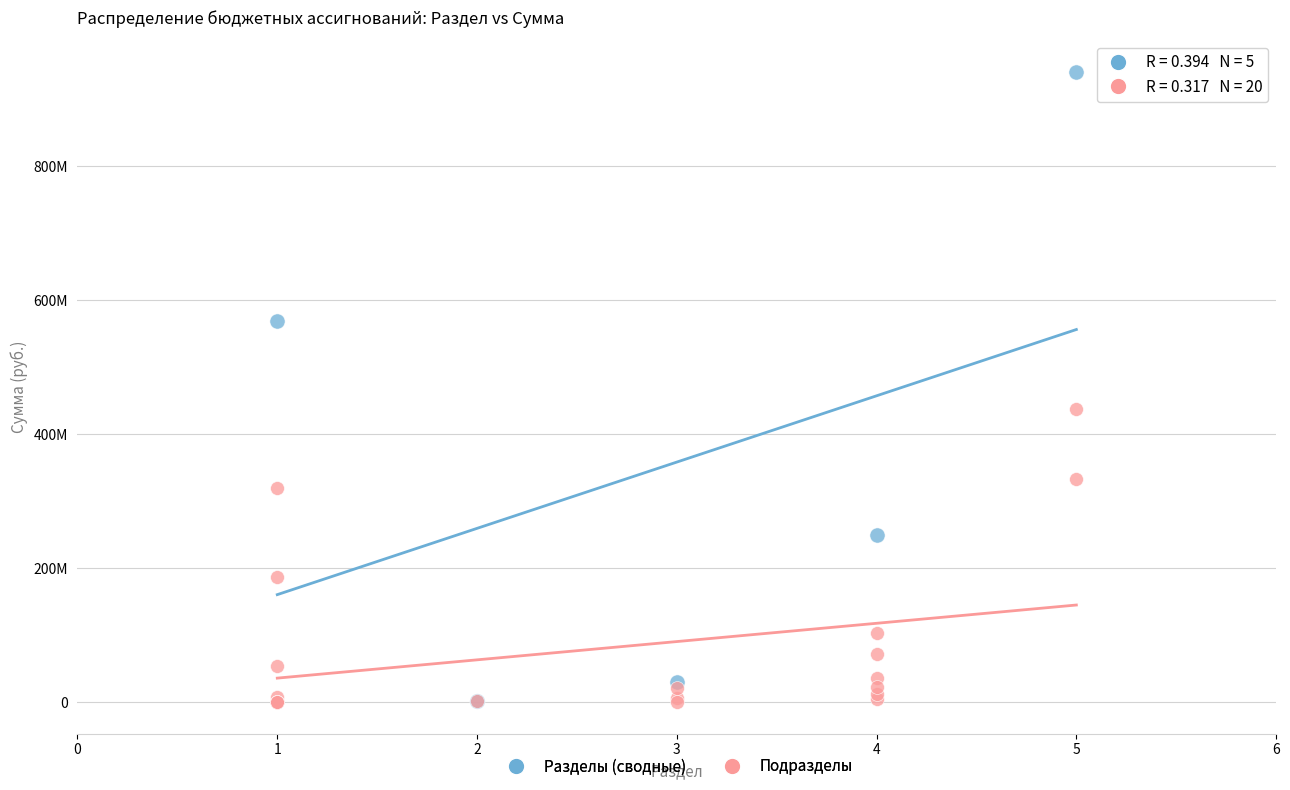

Which series contains the highest Y value?

Разделы (сводные)